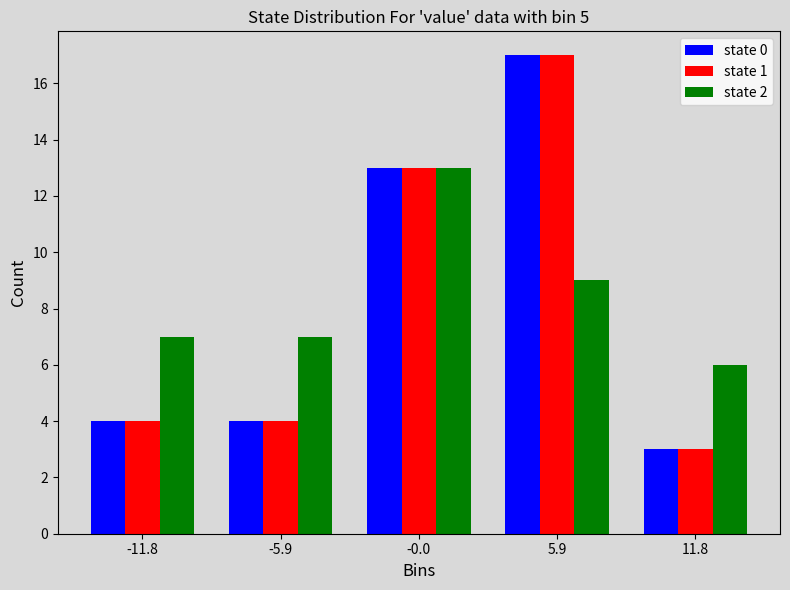

Reading left to right, what are all the values shown in this chart?

state 0: 4	4	13	17	3
state 1: 4	4	13	17	3
state 2: 7	7	13	9	6